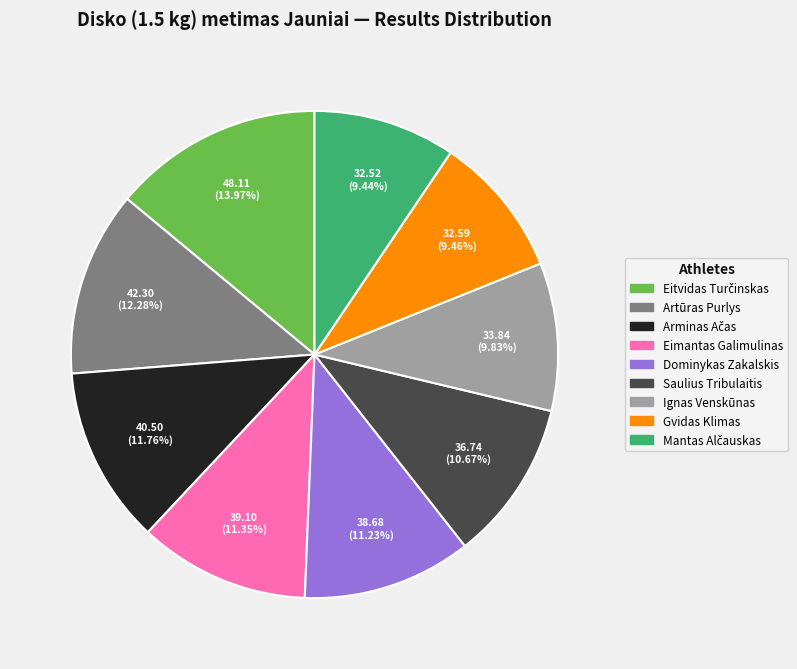

To the nearest percent, what percentage of the pie is Saulius Tribulaitis?

11%